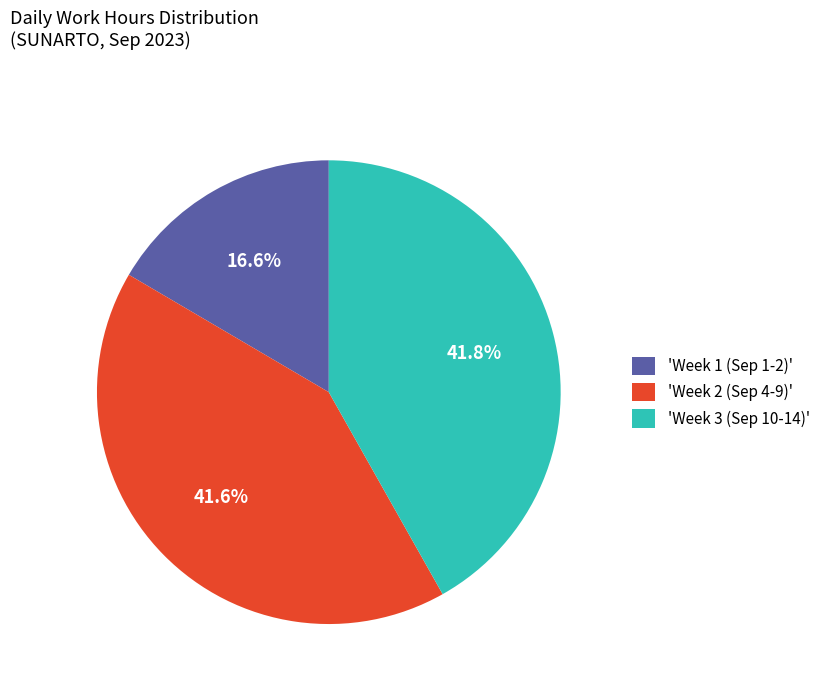

Is 'Week 1 (Sep 1-2)' the majority of the pie?

No